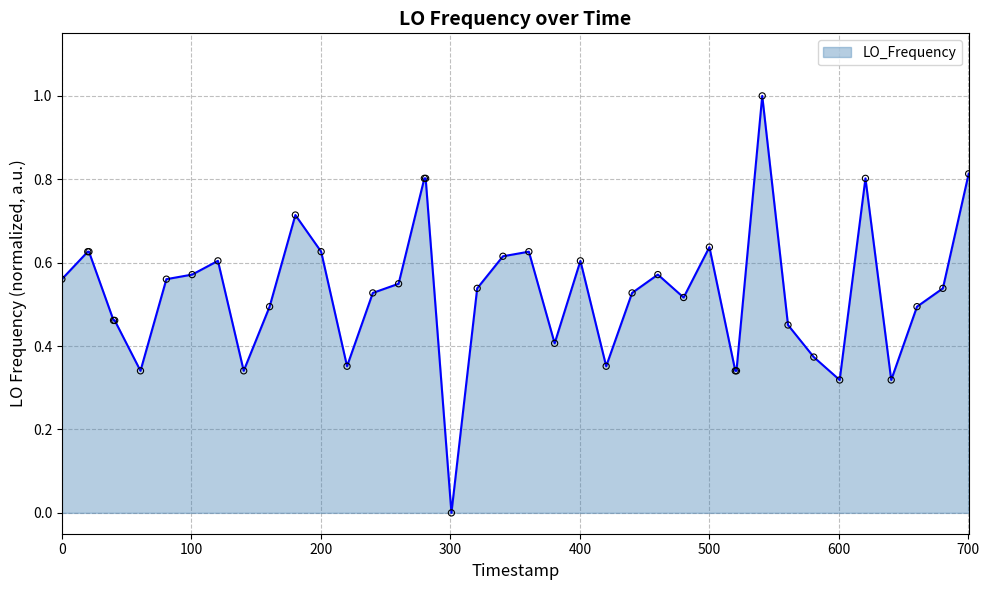

What is the maximum value shown in the chart?

1.0